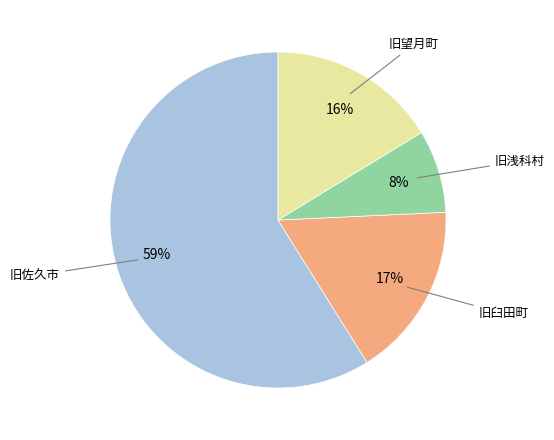

To the nearest percent, what is the difference between the largest and smallest slice percentages?

51%